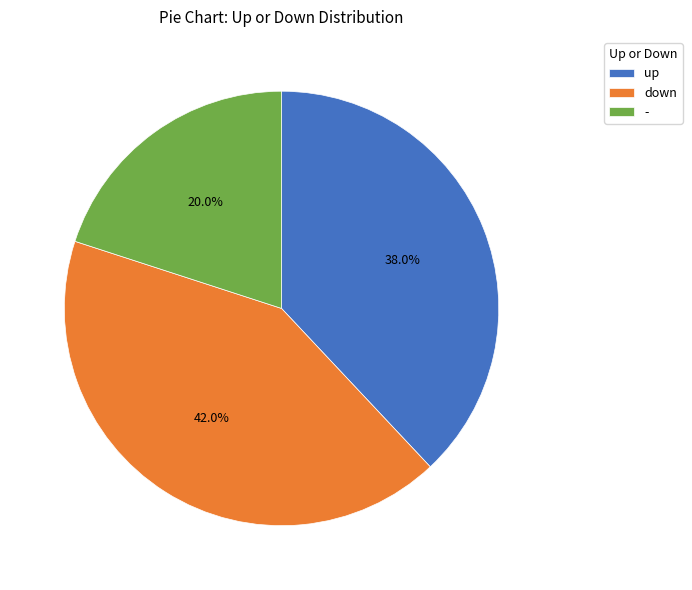

To the nearest percent, what is the combined percentage of up and down?

80%